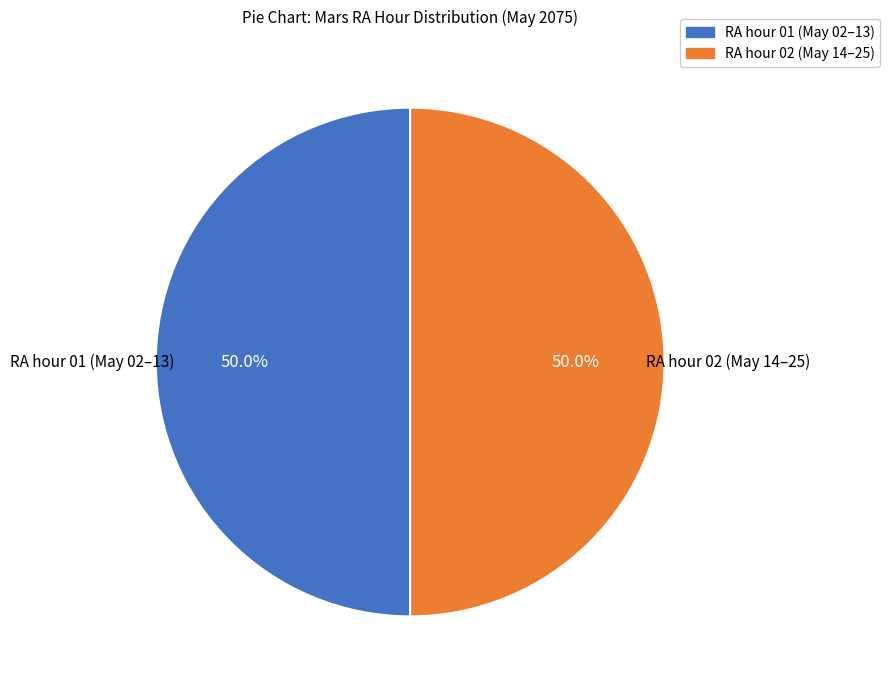

How many slices are in this pie chart?

2